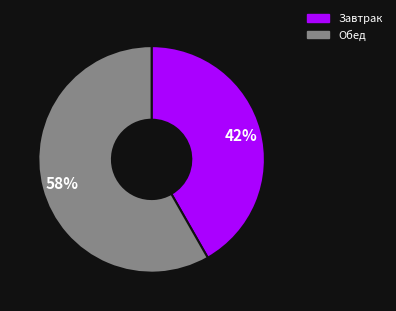

What percentage is the Обед slice, to the nearest percent?

58%